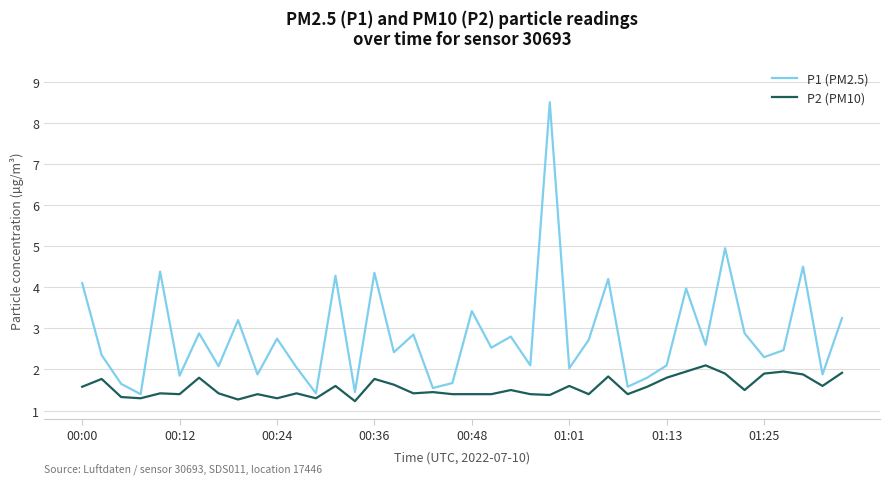

True or false: P2 (PM10) and P1 (PM2.5) intersect in this chart.

False